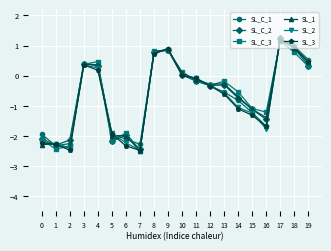

What is the highest value of the SL_1 series?

1.2